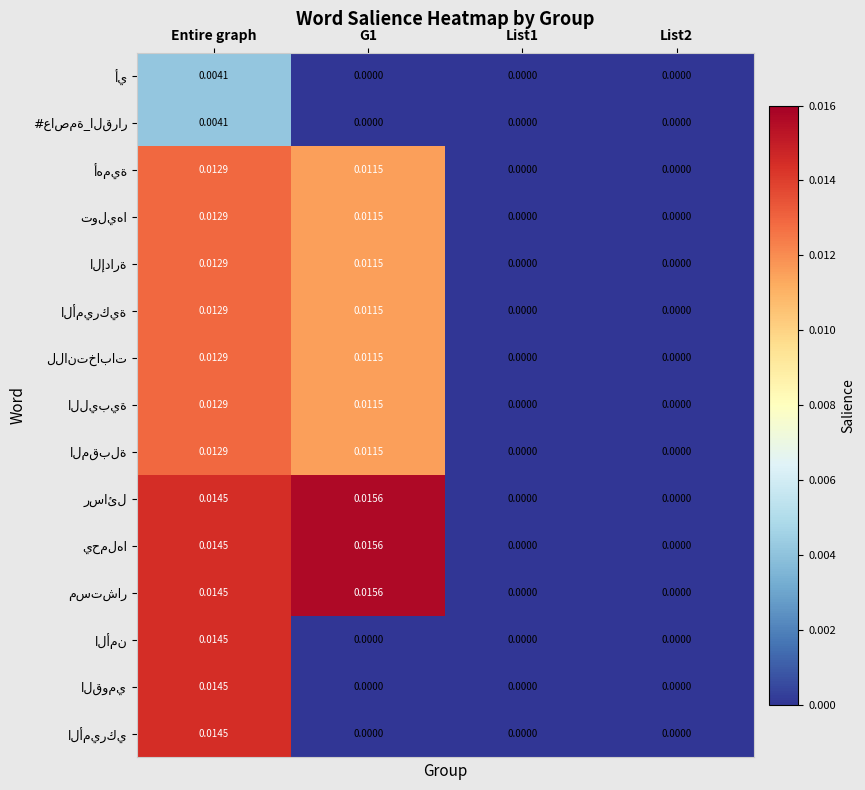

At which category is the sum across all series the highest?

Entire graph